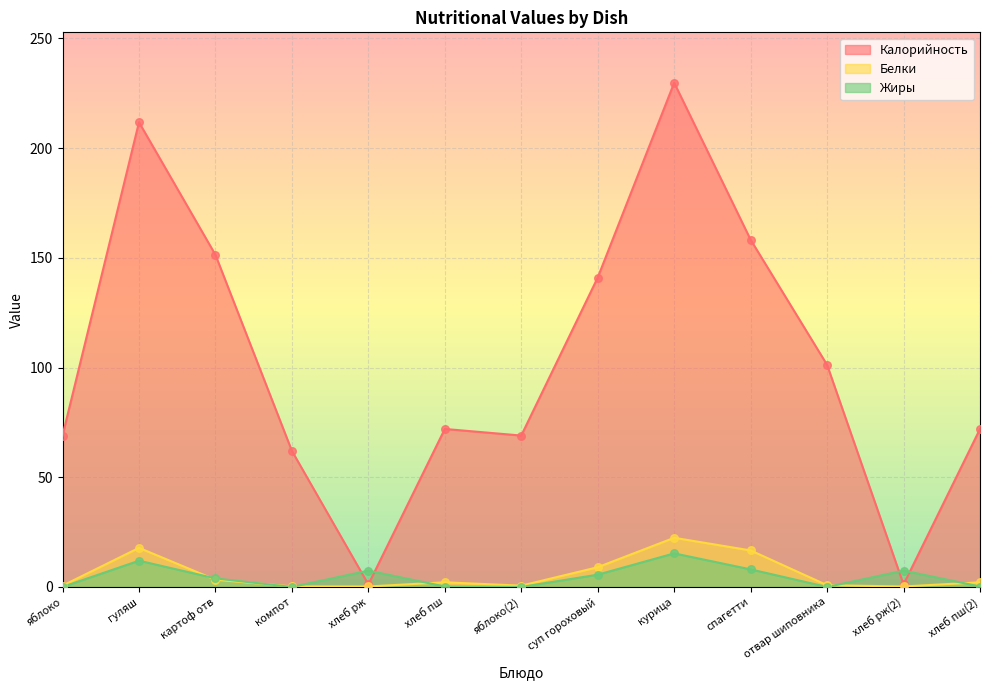

Which series contains the lowest Y value?

Жиры